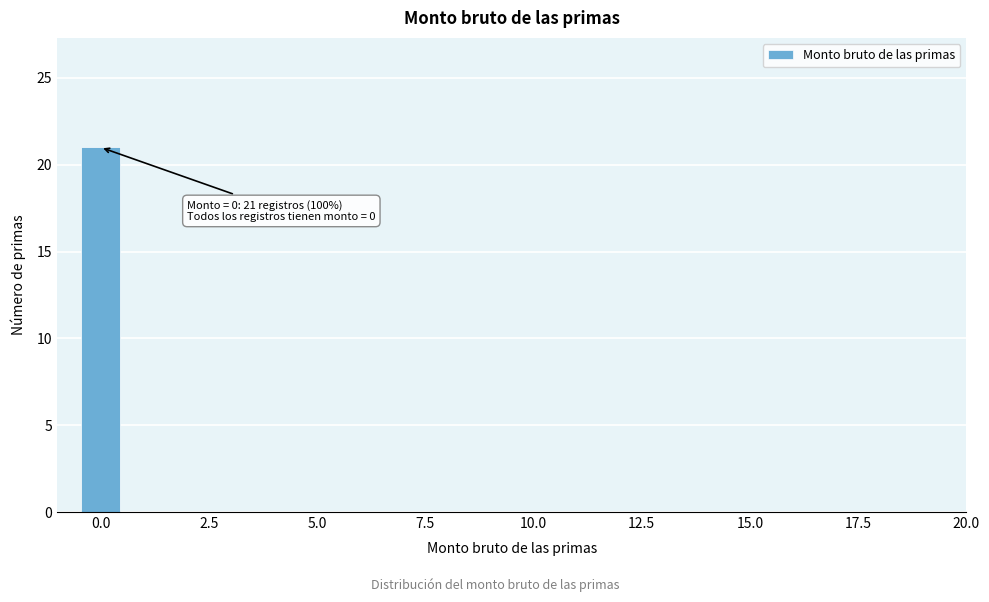

Read against the x-axis, roughly where is the centre of the tallest bar?

0.0